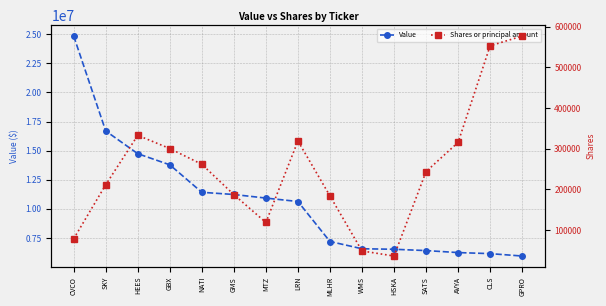

At how many categories does at least one series exceed 451490?

15